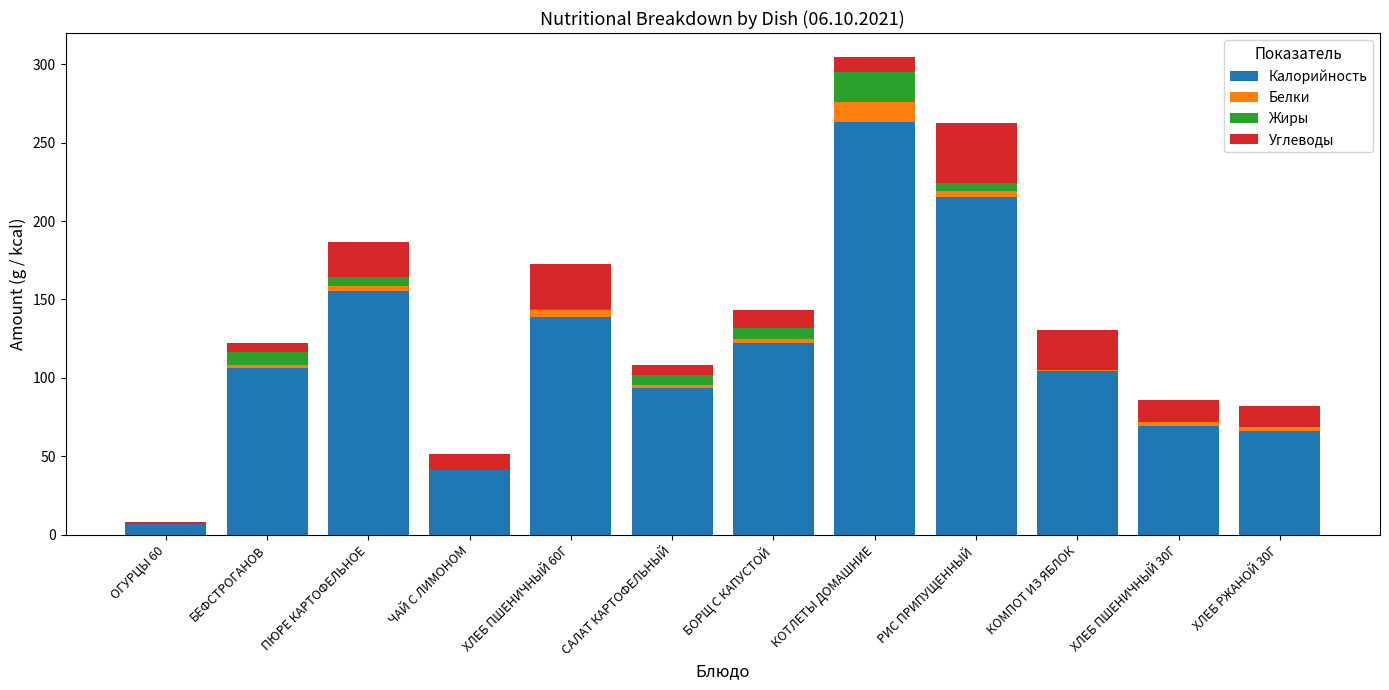

How many distinct data groups are displayed?

4